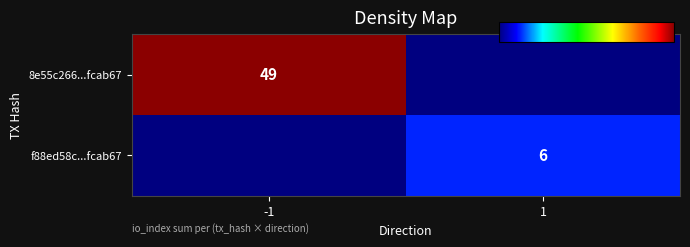

Count the number of categories in the chart.

2